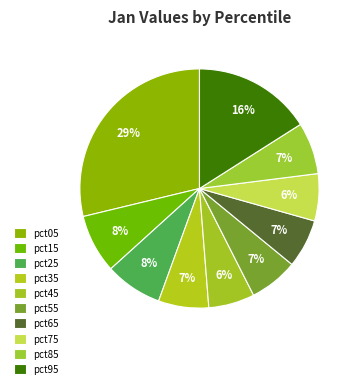

Combined, what portion of the pie is pct35 and pct45?

13.0%